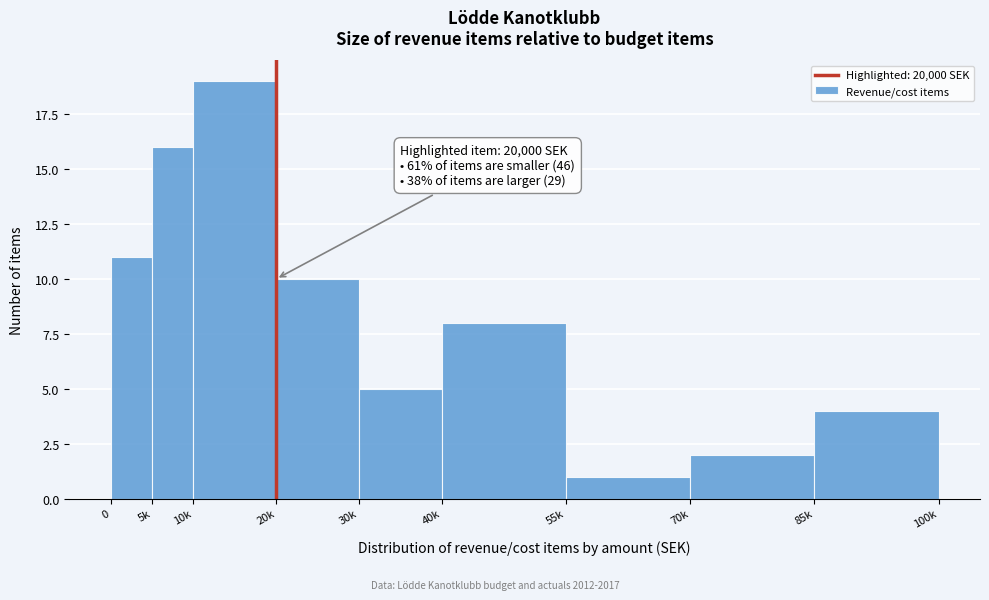

Reading left to right, what are all the values shown in this chart?

0=11	5k=16	10k=19	20k=10	30k=5	40k=8	55k=1	70k=2	85k=4